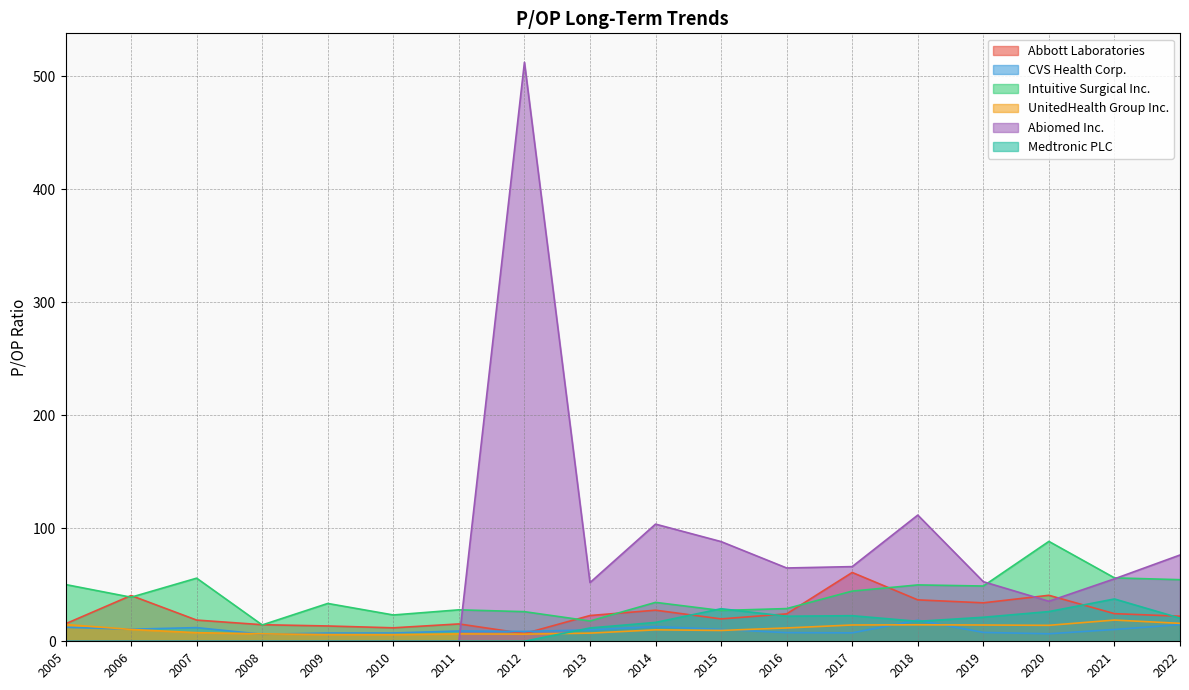

At how many categories does at least one series exceed 221?

1